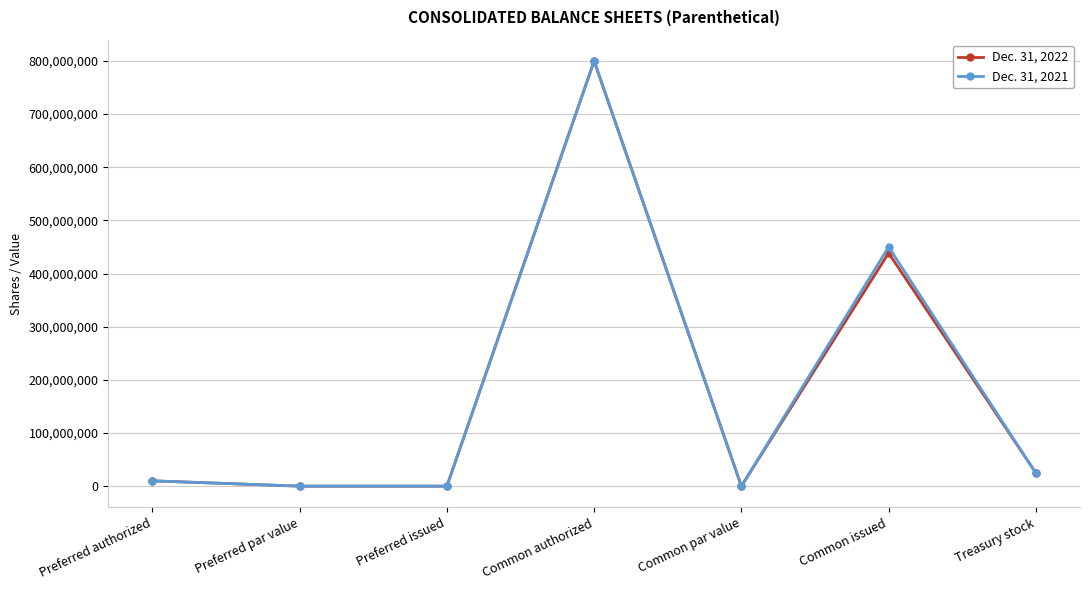

Between Preferred issued and Common issued, which series saw the biggest shift?

Dec. 31, 2021